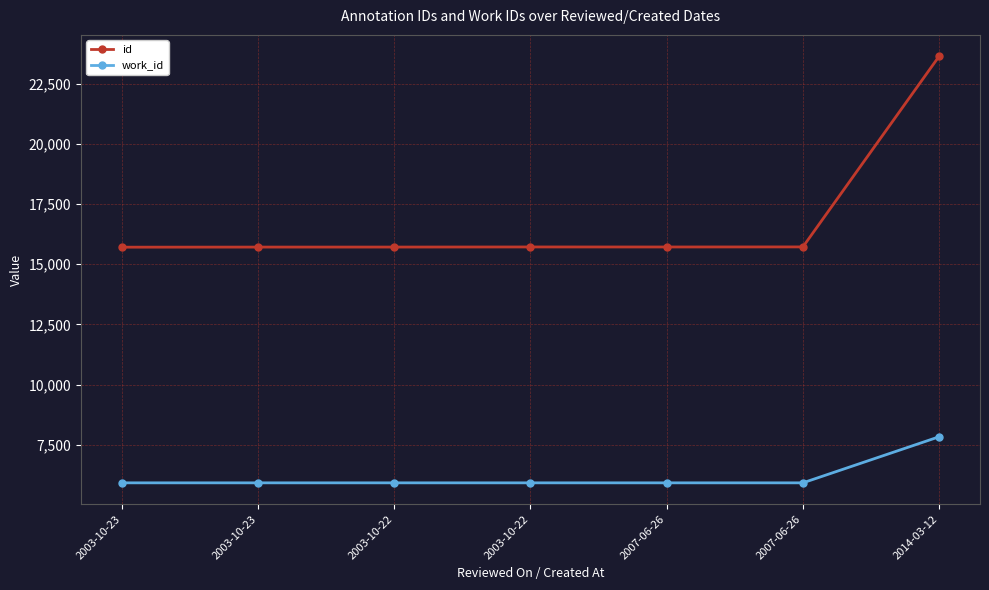

How many lines are shown in the chart?

2